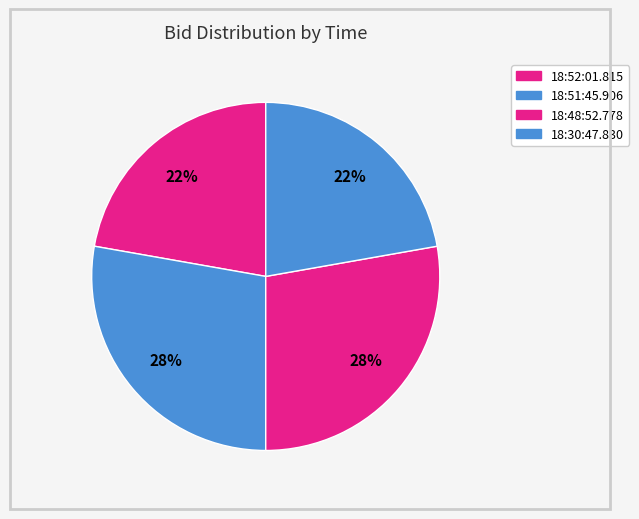

How much of the chart is everything except 18:51:45.906?

72.2%